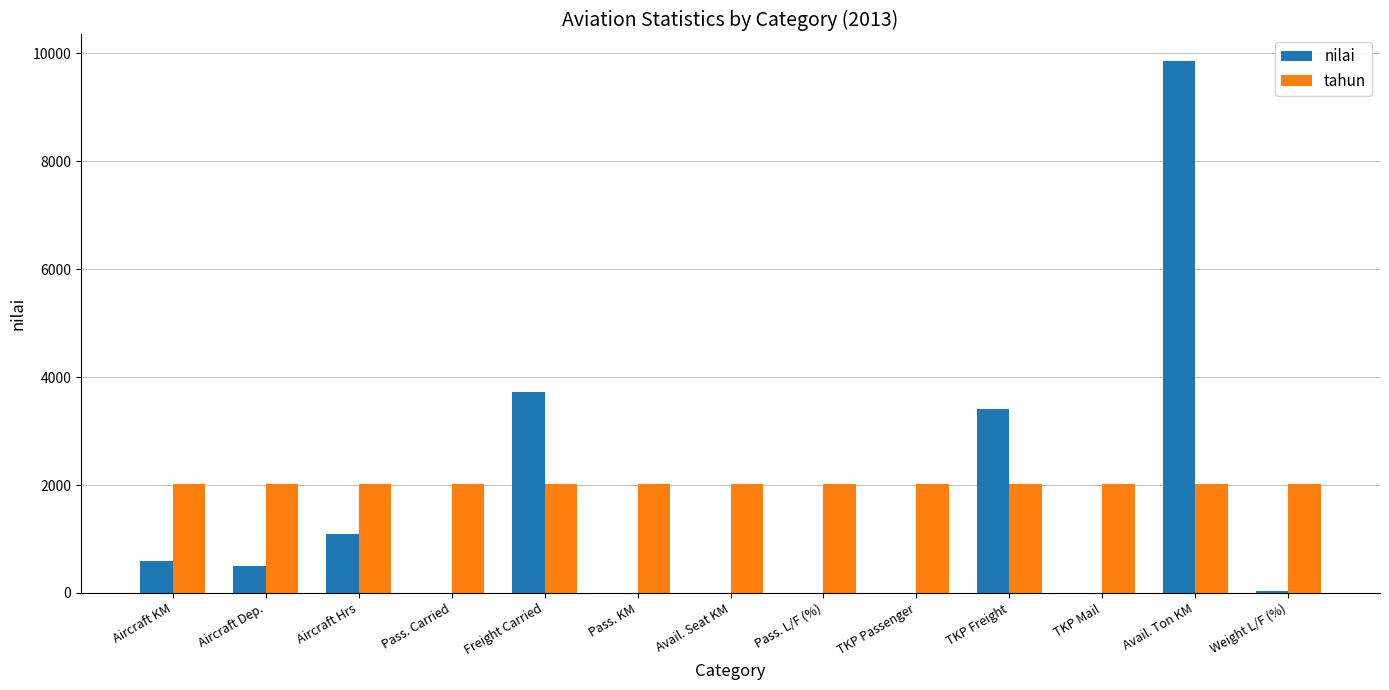

Are the bars grouped side by side (vs. stacked)?

Yes